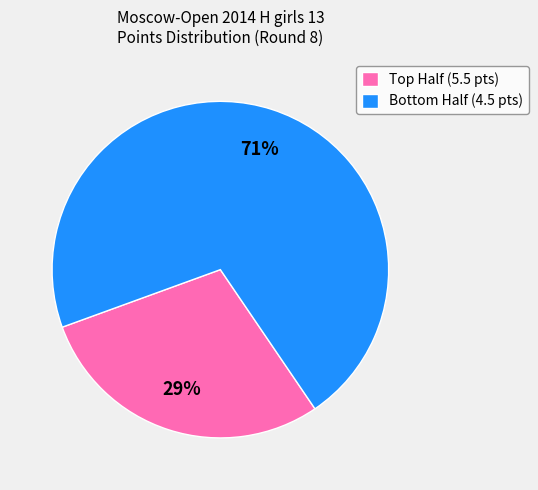

To the nearest percent, what is the difference between the largest and smallest slice percentages?

42%